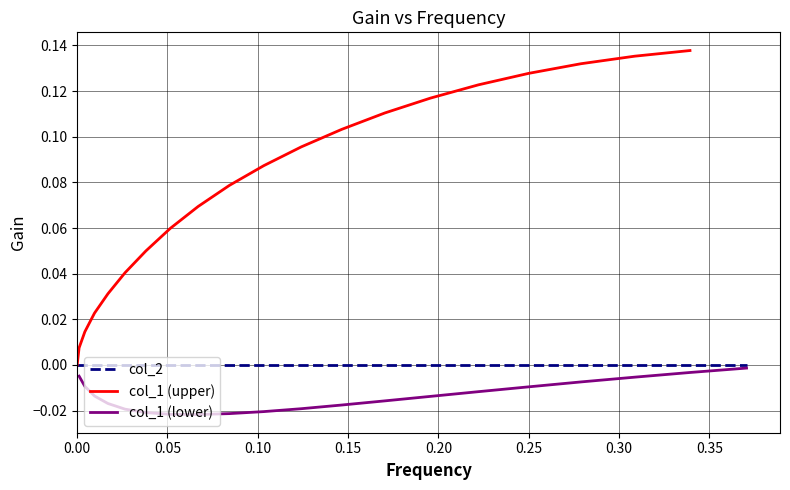

Reading left to right, what are all the values shown in this chart?

col_1: 0=0.0	1=-0.0	2=0.0	3=-0.0	4=0.0	5=-0.0	6=0.0	7=-0.0	8=0.0	9=-0.0	10=0.0	11=-0.0	12=0.0	13=-0.0	14=0.1	15=-0.0	16=0.1	17=-0.0	18=0.1	19=-0.0	20=0.1	21=-0.0	22=0.1	23=-0.0	24=0.1	25=-0.0	26=0.1	27=-0.0	28=0.1	29=-0.0	30=0.1	31=-0.0	32=0.1	33=-0.0	34=0.1	35=-0.0	36=0.1	37=-0.0	38=0.1	39=-0.0
col_2: 0=0.0	1=0.0	2=0.0	3=0.0	4=0.0	5=0.0	6=0.0	7=0.0	8=0.0	9=0.0	10=0.0	11=0.0	12=0.0	13=0.0	14=0.0	15=0.0	16=0.0	17=0.0	18=0.0	19=0.0	20=0.0	21=0.0	22=0.0	23=0.0	24=0.0	25=0.0	26=0.0	27=0.0	28=0.0	29=0.0	30=0.0	31=0.0	32=0.0	33=0.0	34=0.0	35=0.0	36=0.0	37=0.0	38=0.0	39=0.0